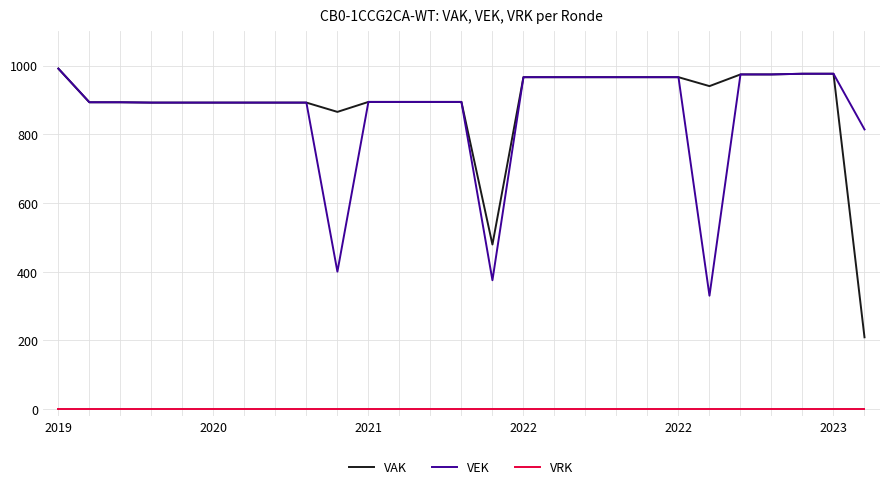

True or false: VAK and VRK cross at least once.

False